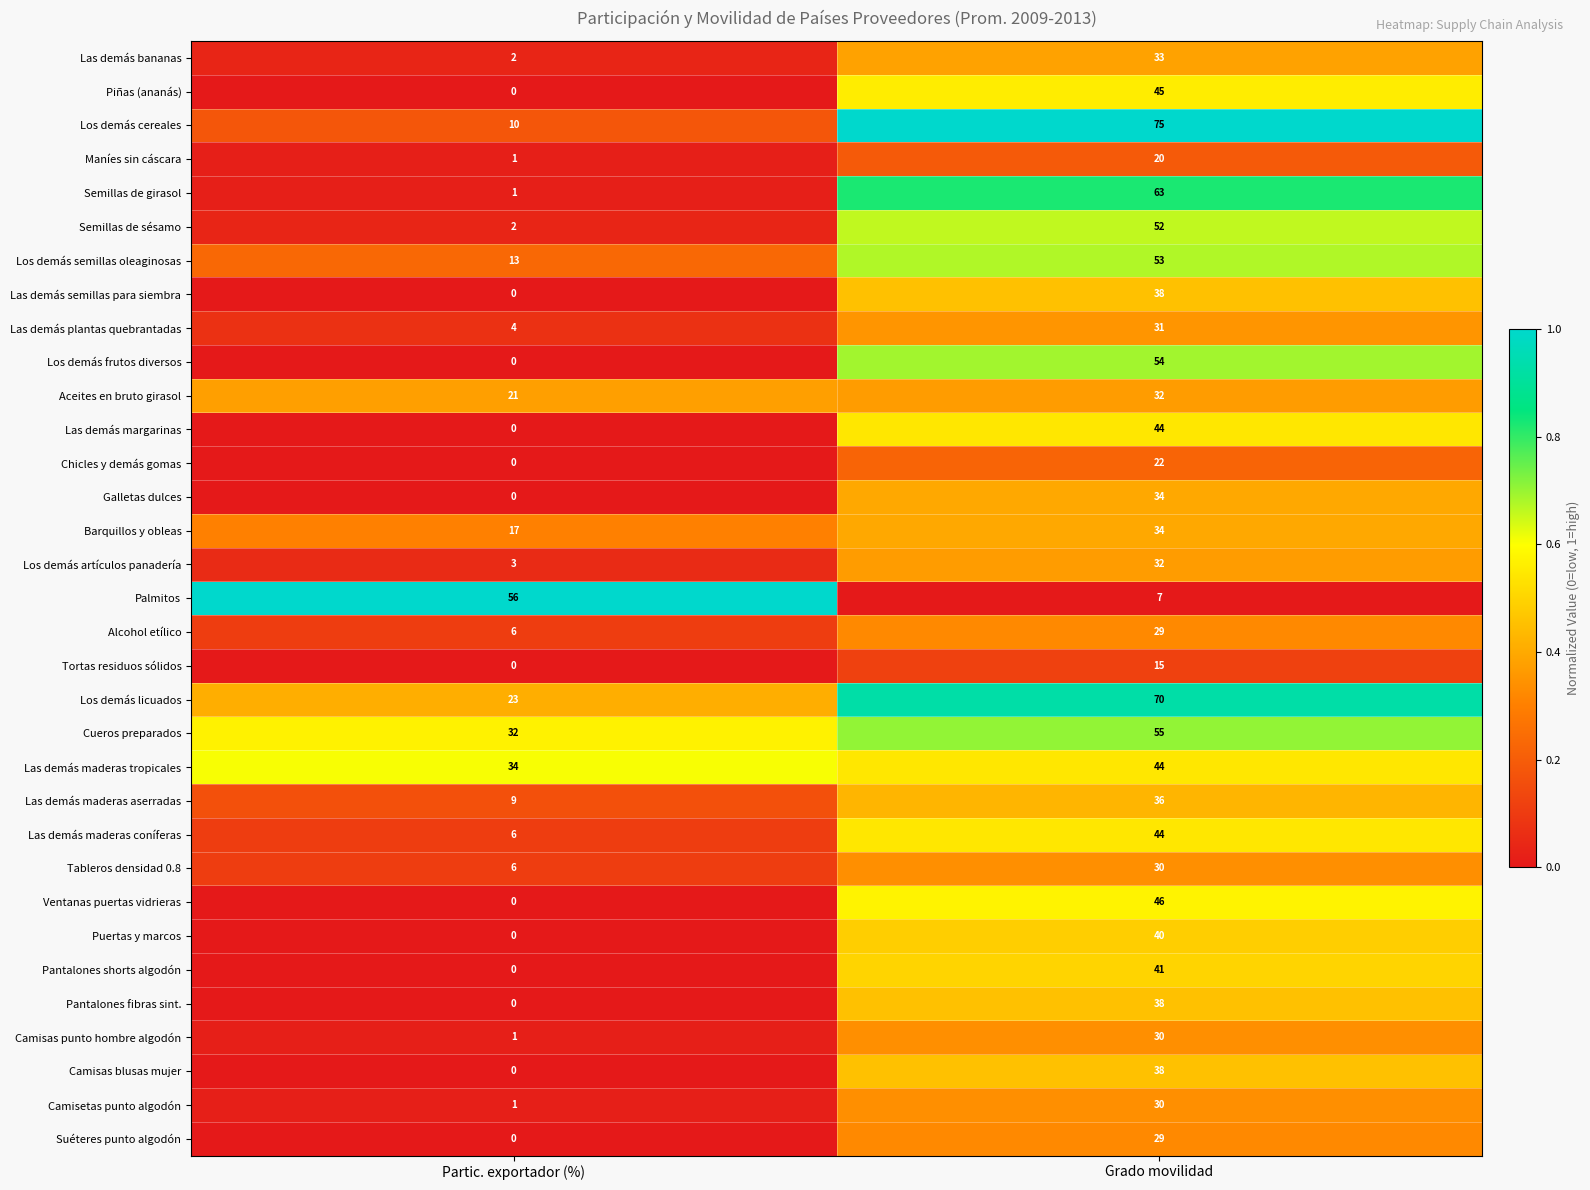

What is the difference between the highest and lowest values at Grado movilidad?

68